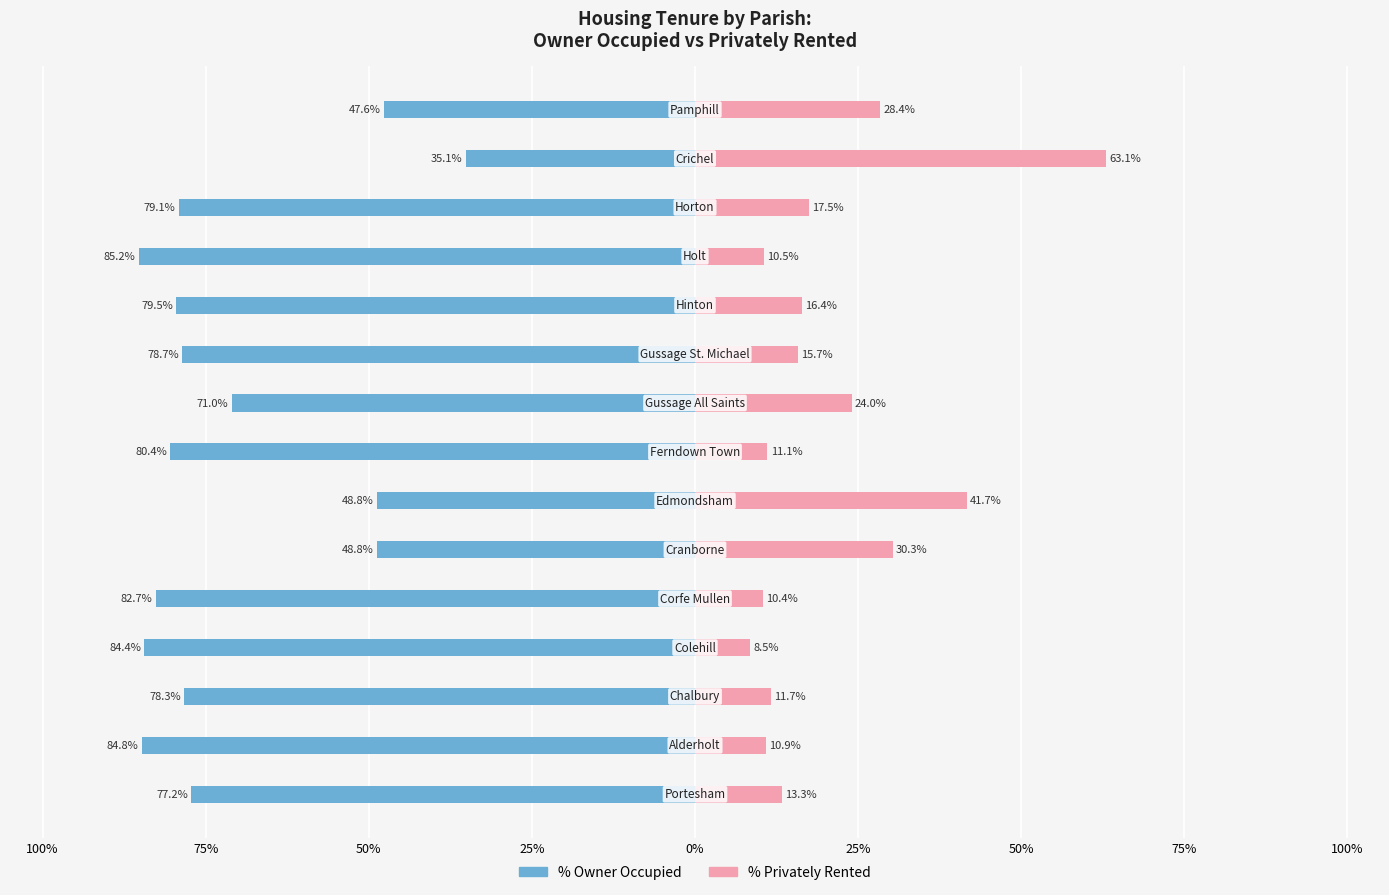

The % Owner Occupied series shows -149.3 at 75%. True or false?

False